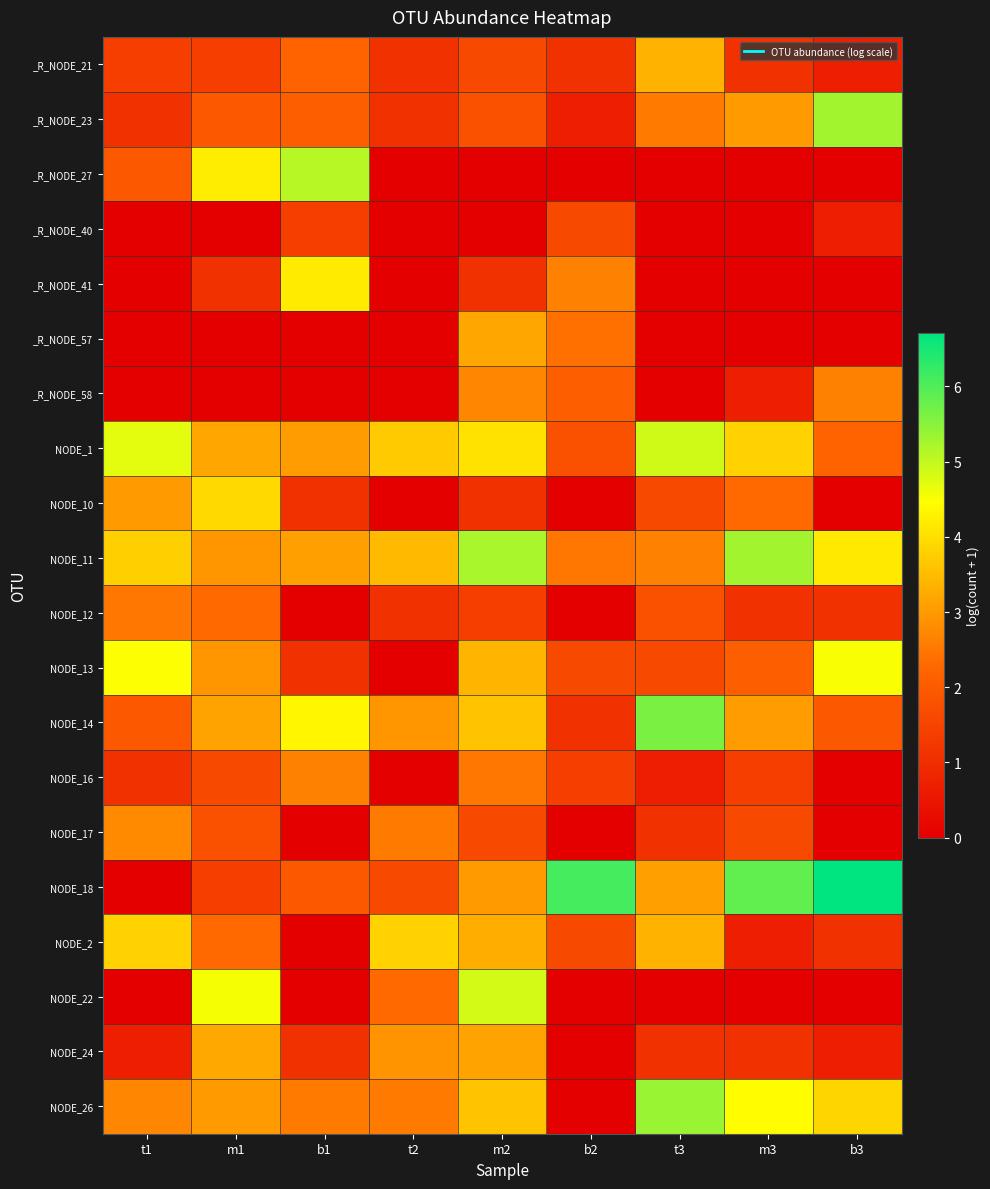

Between t1 and b2, which is larger?

t1